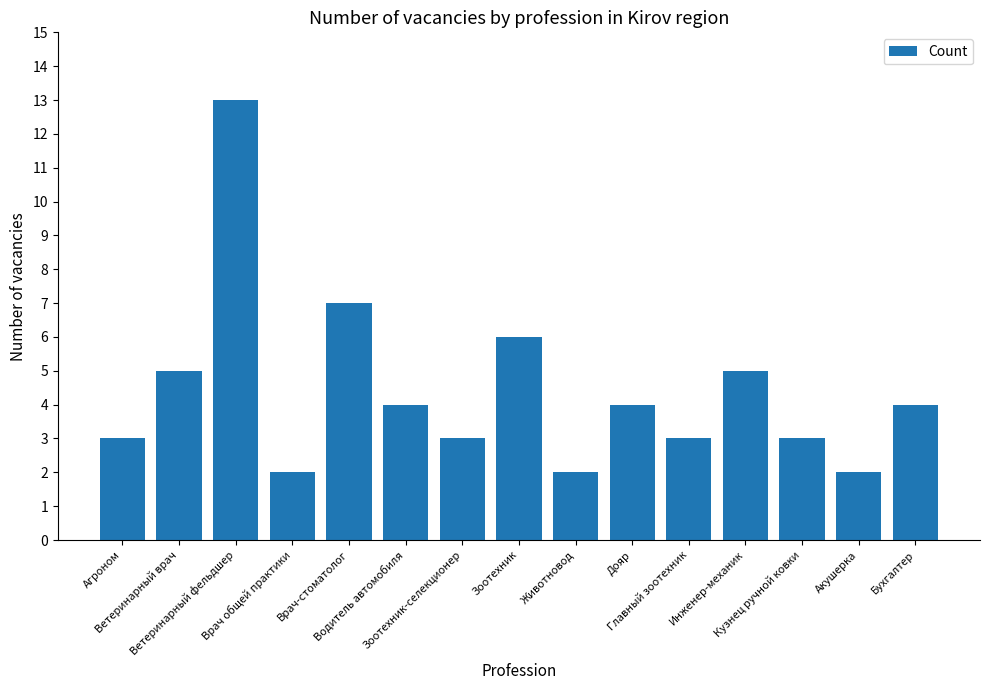

What is the ratio of the value at Зоотехник-селекционер to the value at Акушерка?

1.5